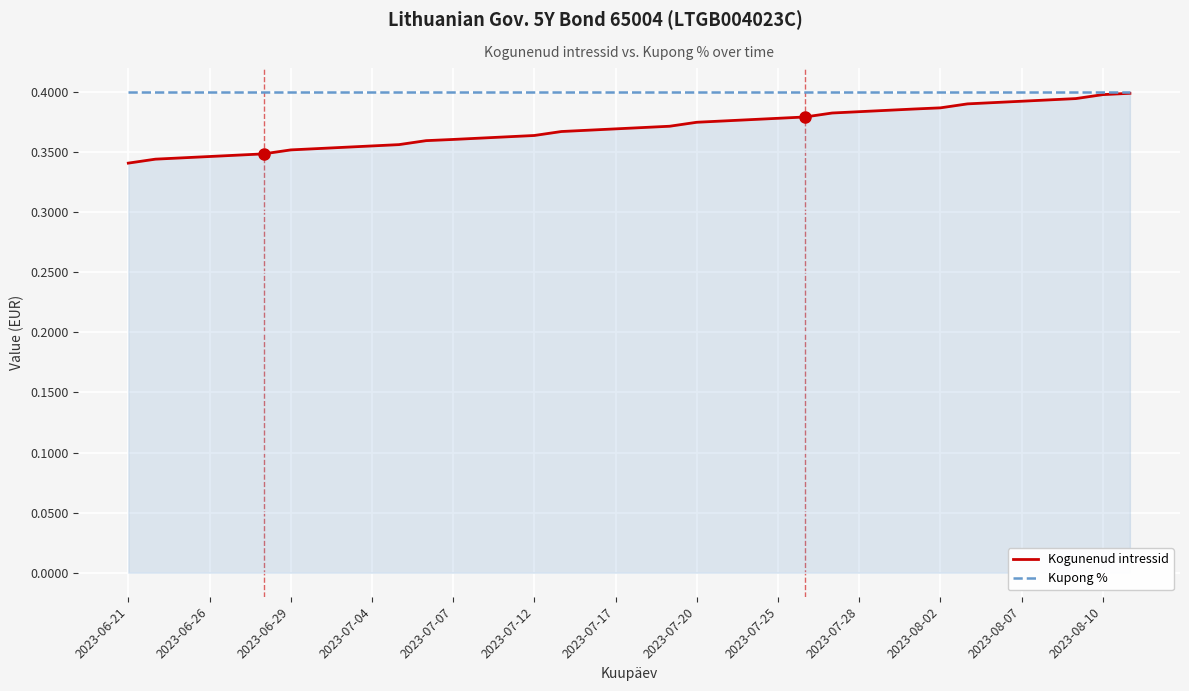

Count the number of categories in the chart.

38